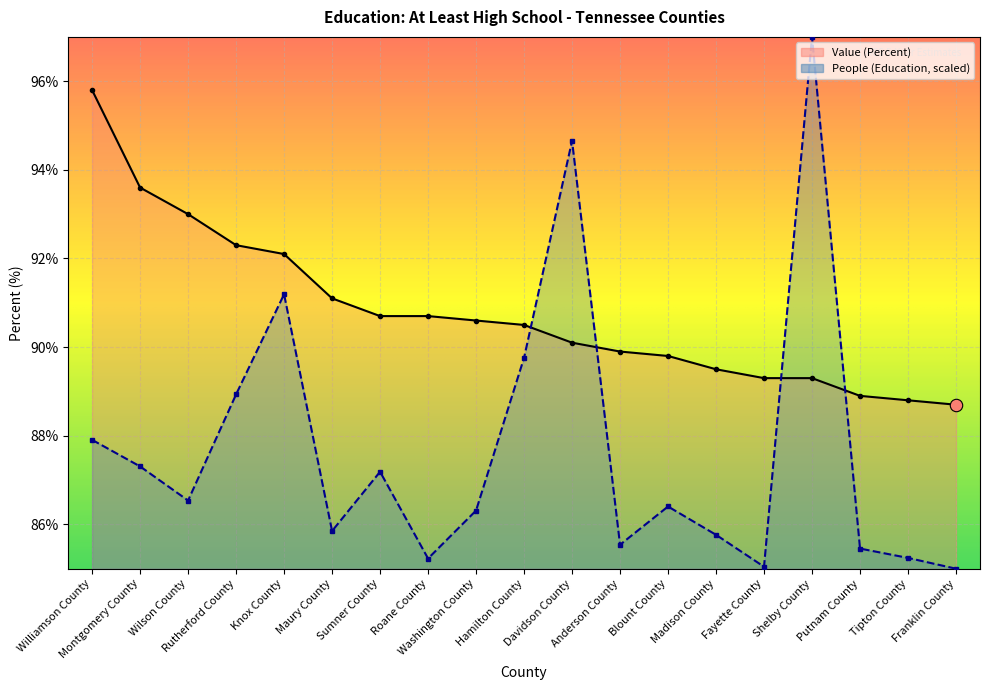

At how many categories does at least one series exceed 90?

12